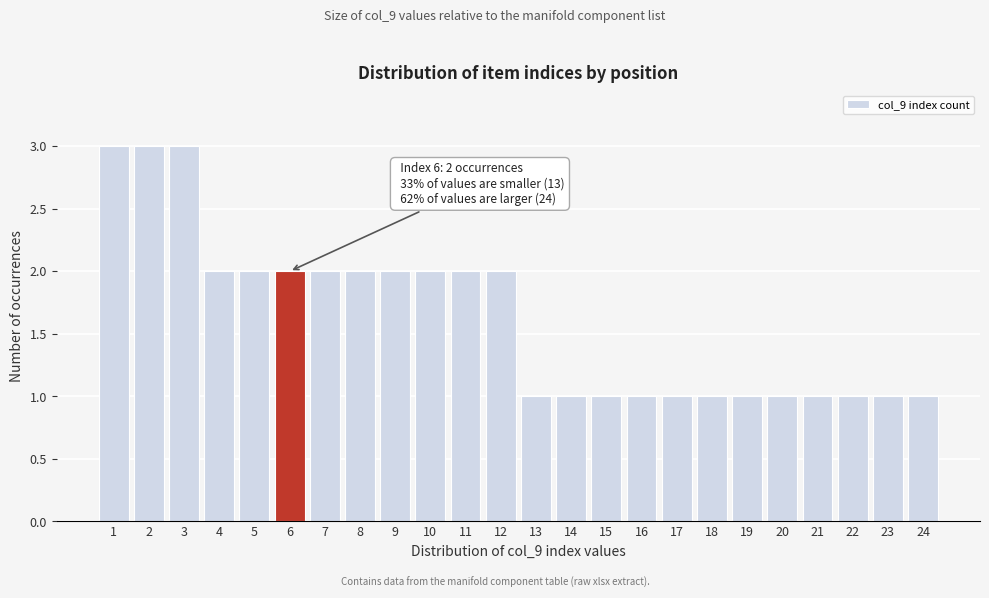

Reading left to right, transcribe all the data shown in this chart.

1=3	2=3	3=3	4=2	5=2	6=2	7=2	8=2	9=2	10=2	11=2	12=2	13=1	14=1	15=1	16=1	17=1	18=1	19=1	20=1	21=1	22=1	23=1	24=1